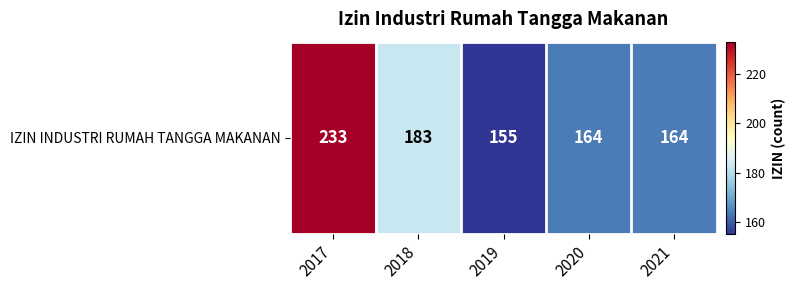

At which label does the data first exceed 164?

2017